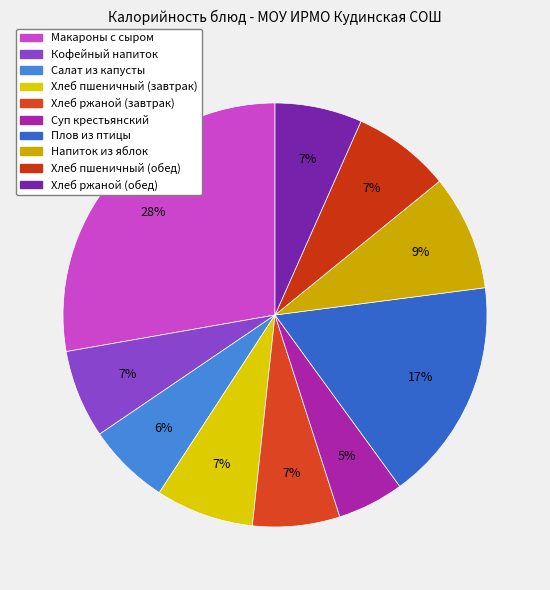

How many segments does this pie chart have?

10